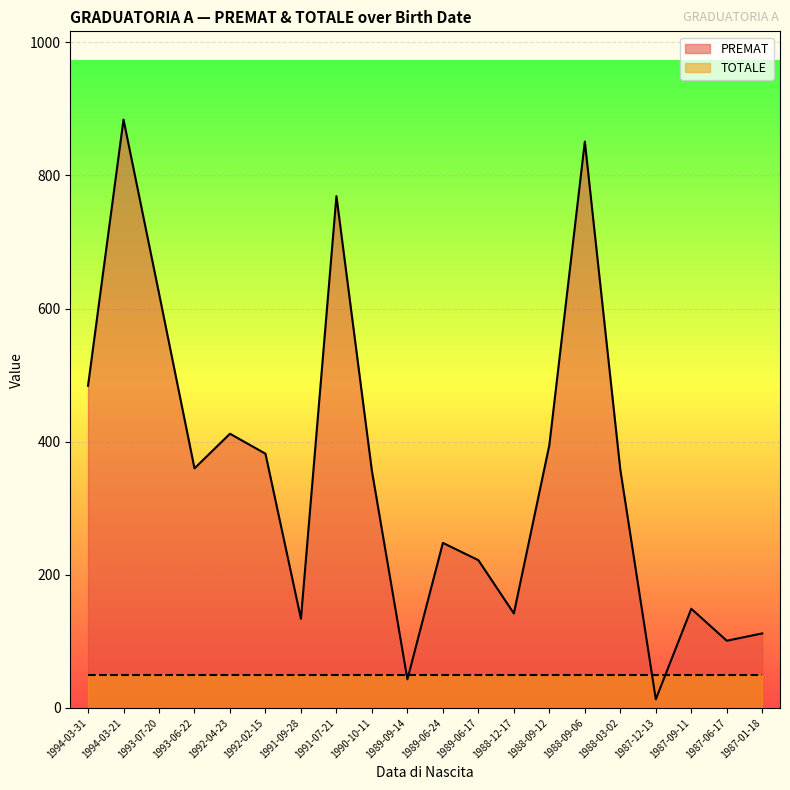

List the labels in order of value, smallest first.

1987-12-13, 1989-09-14, 1987-06-17, 1987-01-18, 1991-09-28, 1988-12-17, 1987-09-11, 1989-06-17, 1989-06-24, 1990-10-11, 1988-03-02, 1993-06-22, 1992-02-15, 1988-09-12, 1992-04-23, 1994-03-31, 1993-07-20, 1991-07-21, 1988-09-06, 1994-03-21